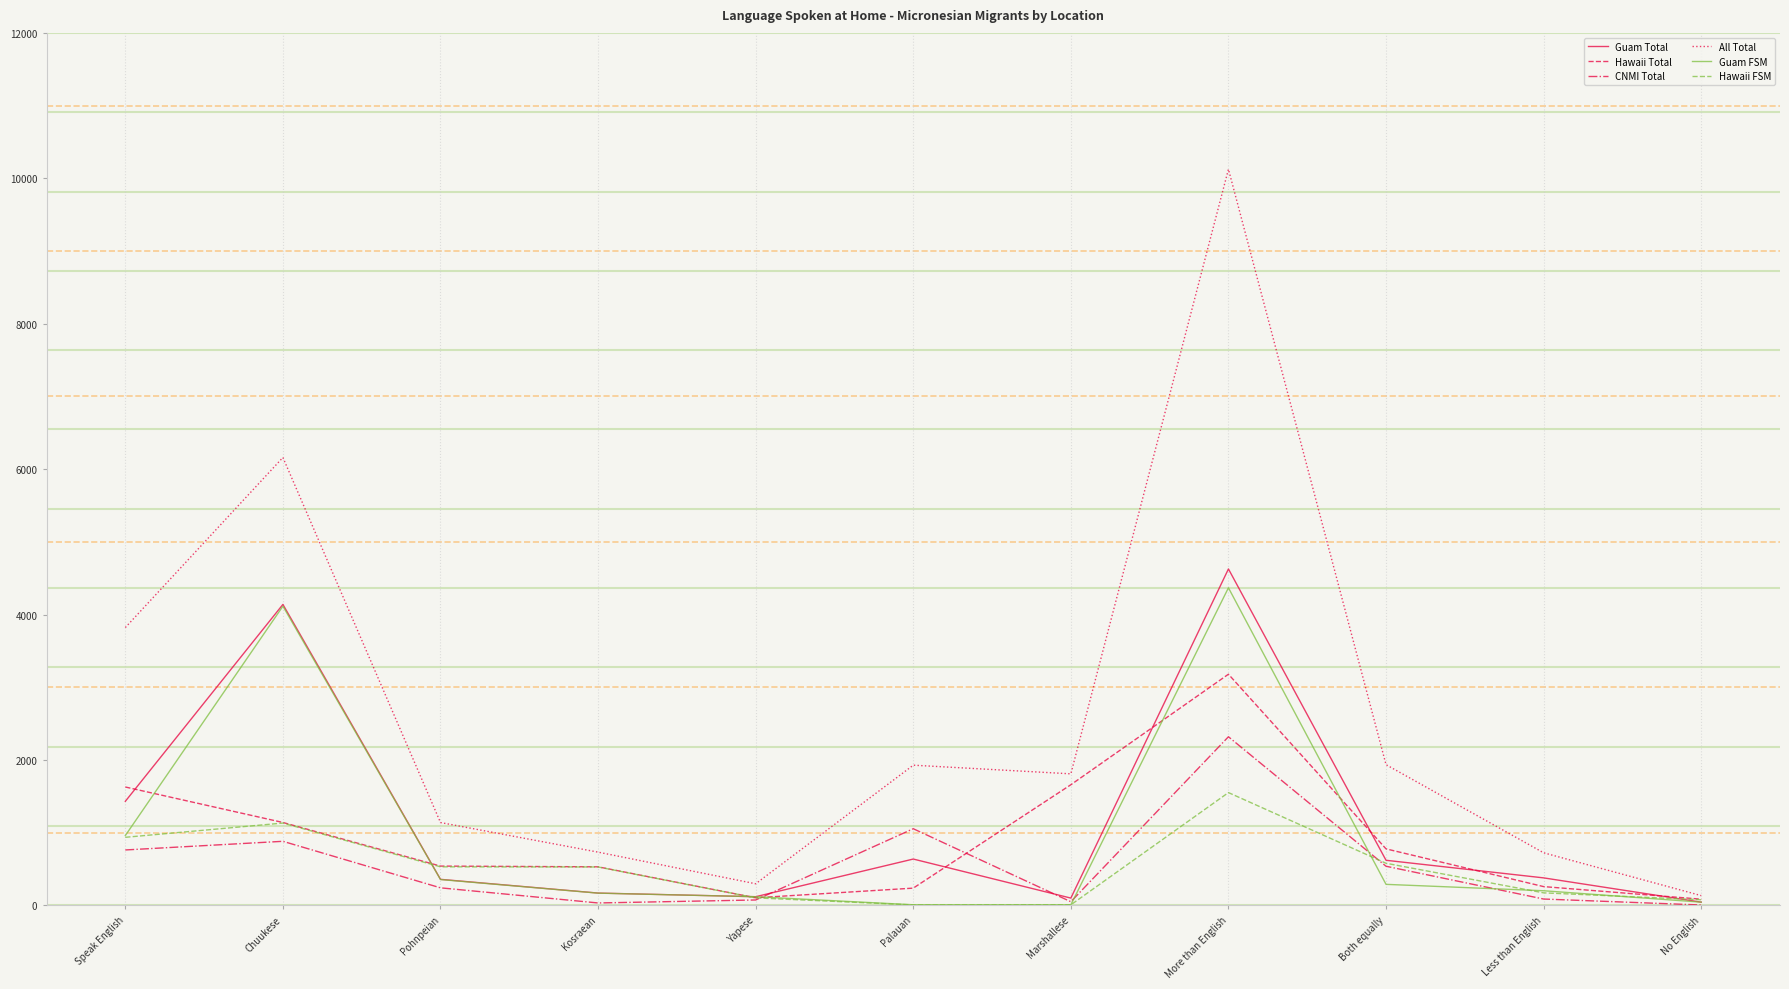

What is the maximum value for Hawaii Total?

3179